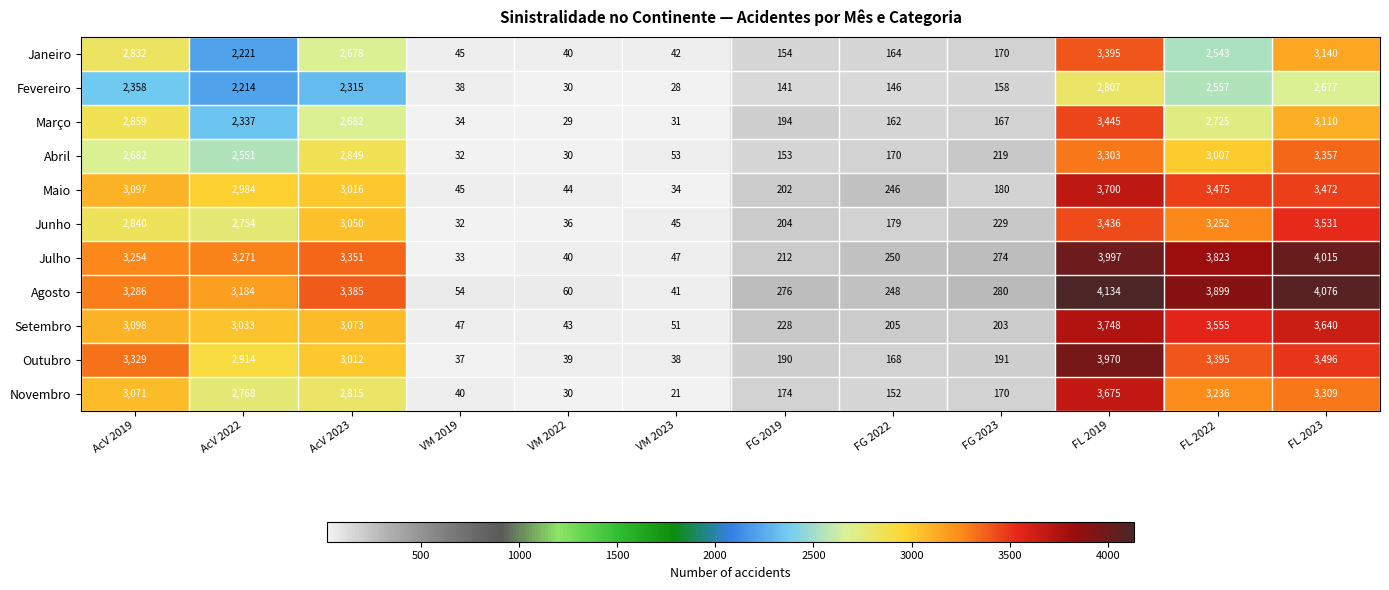

What is the difference between the Abril values at VM 2022 and AcV 2019?

2652